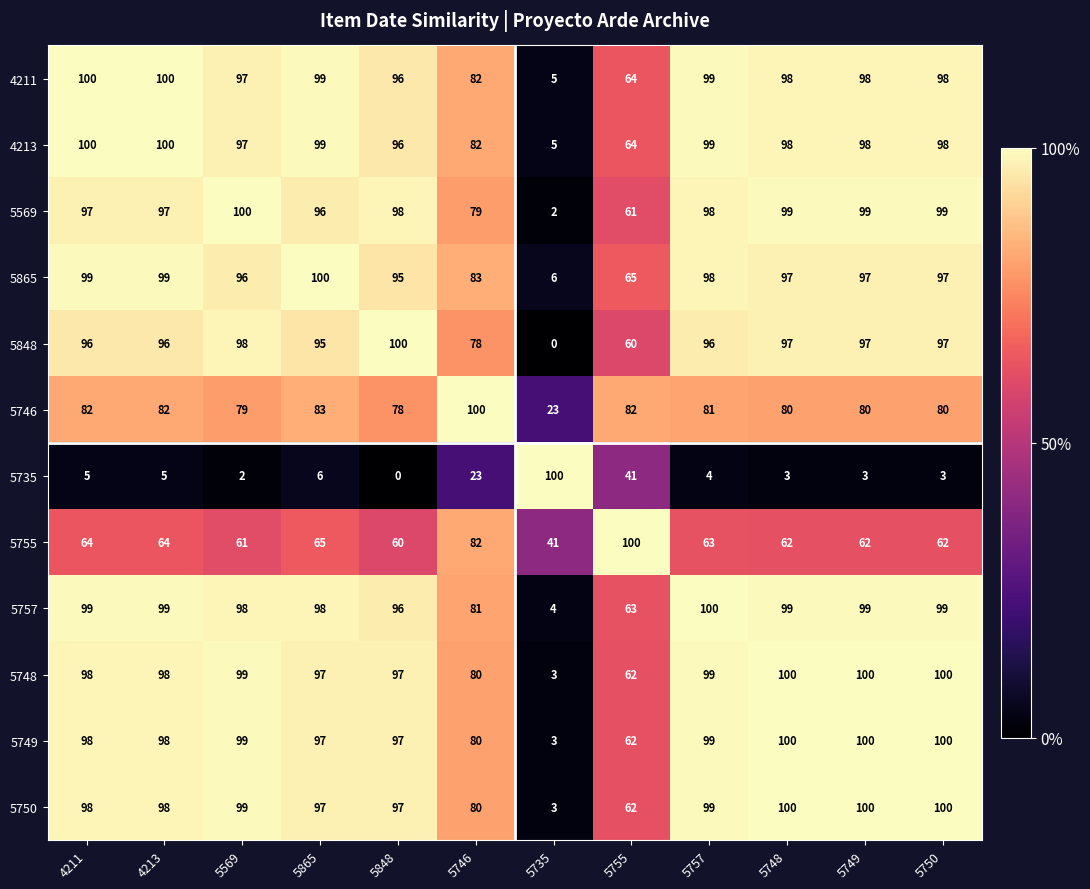

Between 5848 and 5755, which series saw the biggest shift?

5735